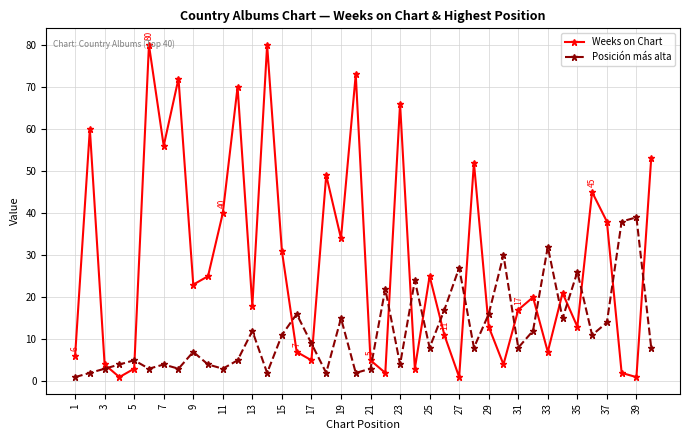

Reading left to right, what are all the values shown in this chart?

Weeks on Chart: 6	60	4	1	3	80	56	72	23	25	40	70	18	80	31	7	5	49	34	73	5	2	66	3	25	11	1	52	13	4	17	20	7	21	13	45	38	2	1	53
Posición más alta: 1	2	3	4	5	3	4	3	7	4	3	5	12	2	11	16	9	2	15	2	3	22	4	24	8	17	27	8	16	30	8	12	32	15	26	11	14	38	39	8